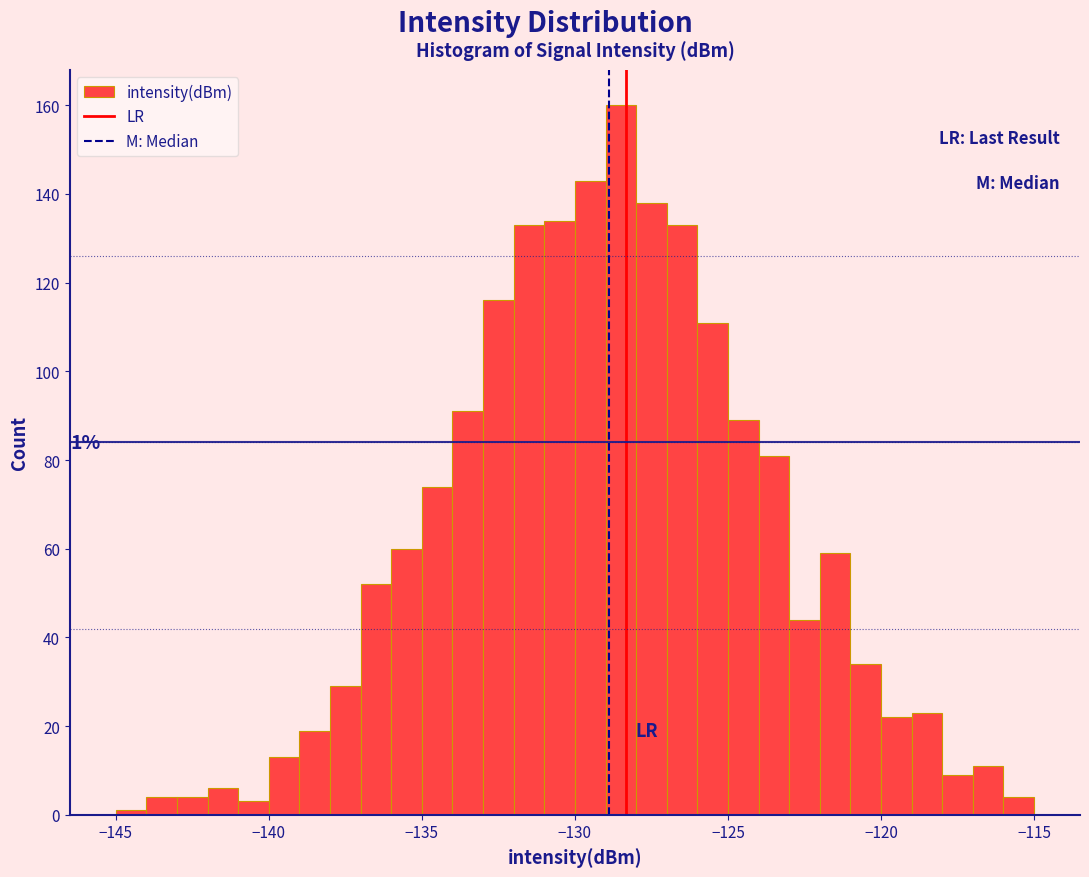

Around what value on the x-axis is the tallest bar? Give the approximate position of its centre, as read against the axis.

-128.5